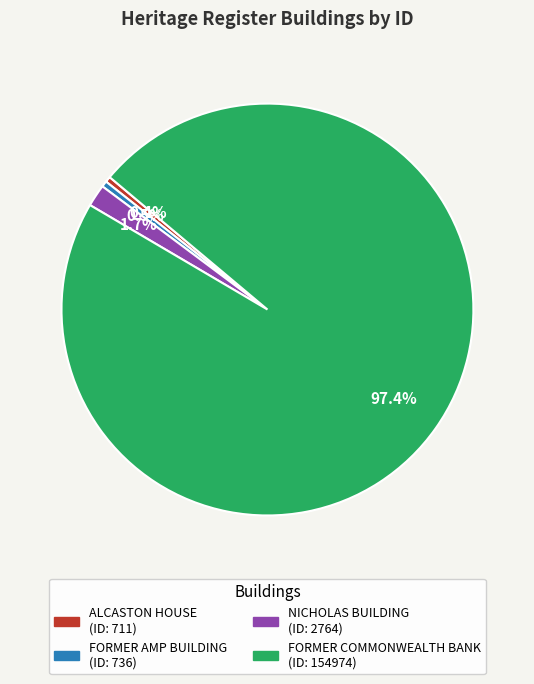

What is the largest slice in the pie chart?

FORMER COMMONWEALTH BANK